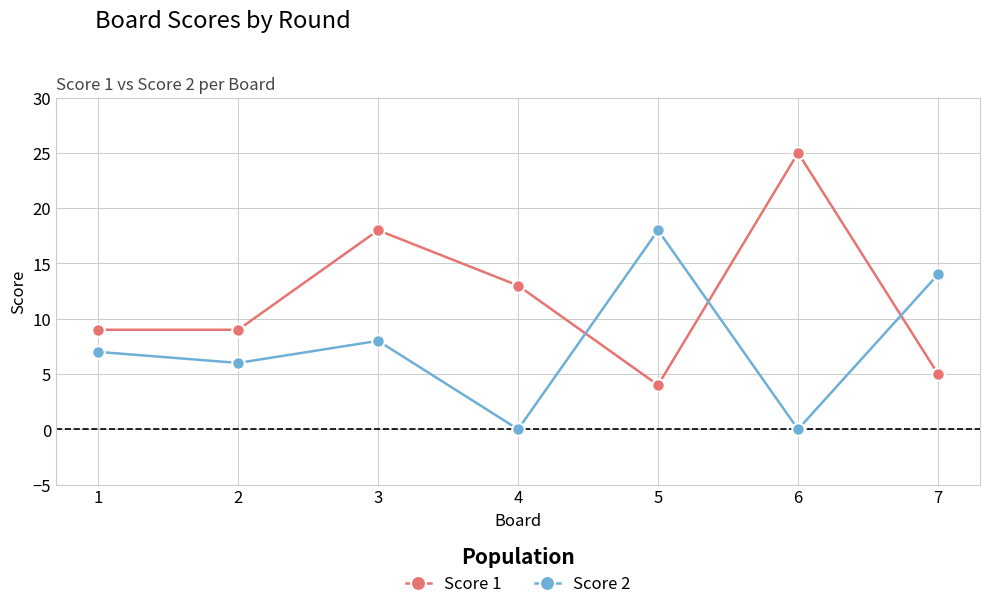

Reading left to right, transcribe all the data shown in this chart.

Score 1: 1=9	2=9	3=18	4=13	5=4	6=25	7=5
Score 2: 1=7	2=6	3=8	4=0	5=18	6=0	7=14